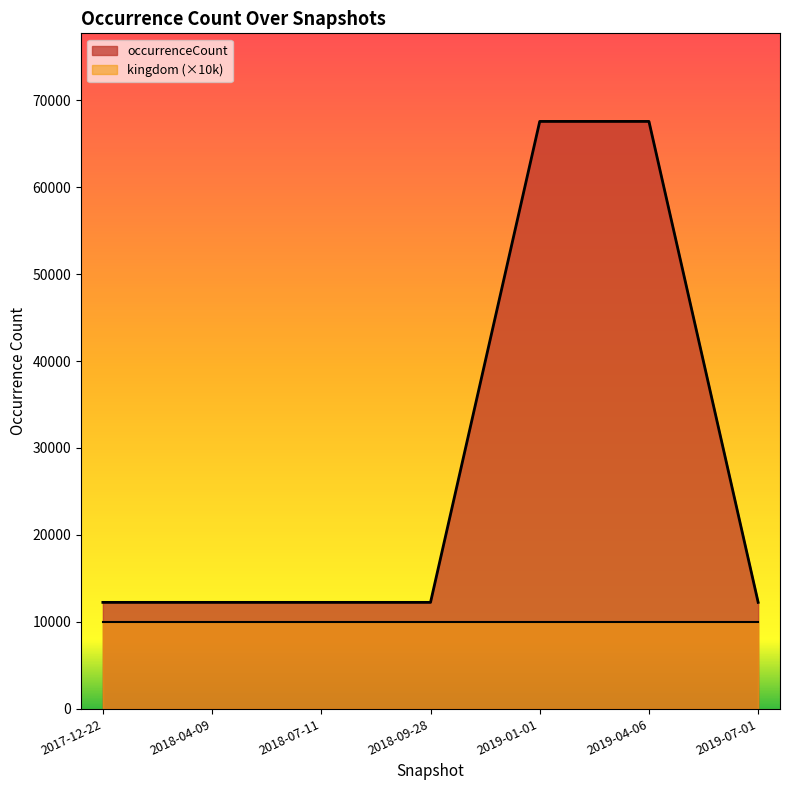

What value does the data have at 2018-04-09, to the nearest 100?

12200